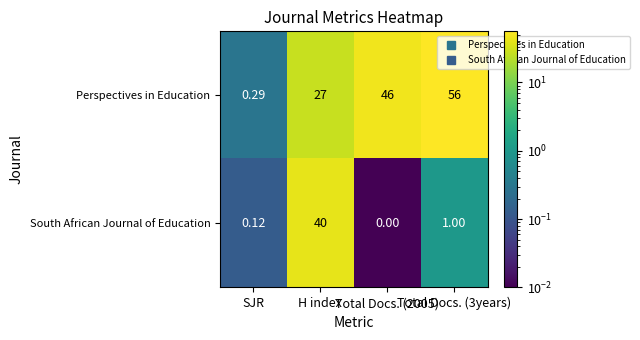

Which series has the largest range (max minus min)?

Perspectives in Education